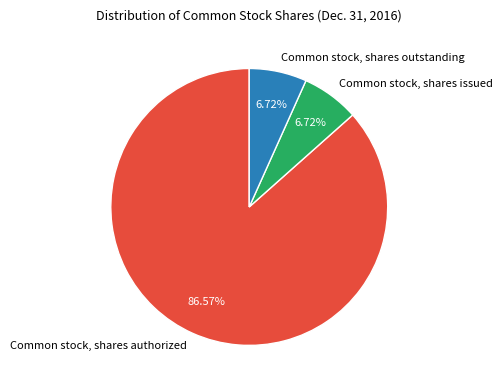

Which category has the biggest portion of the pie?

Common stock, shares authorized